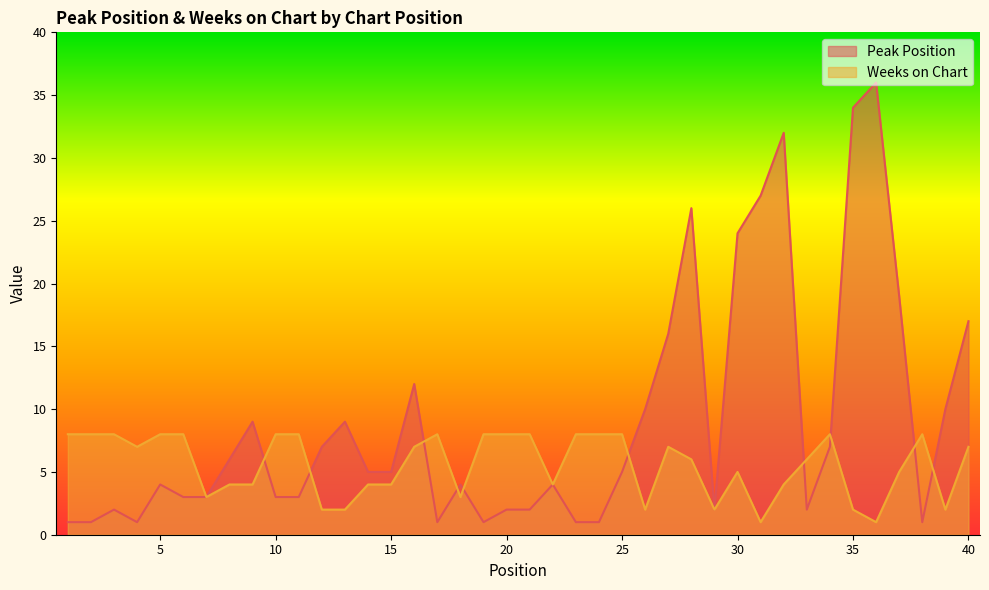

Does the chart display data point markers on the line(s)?

No